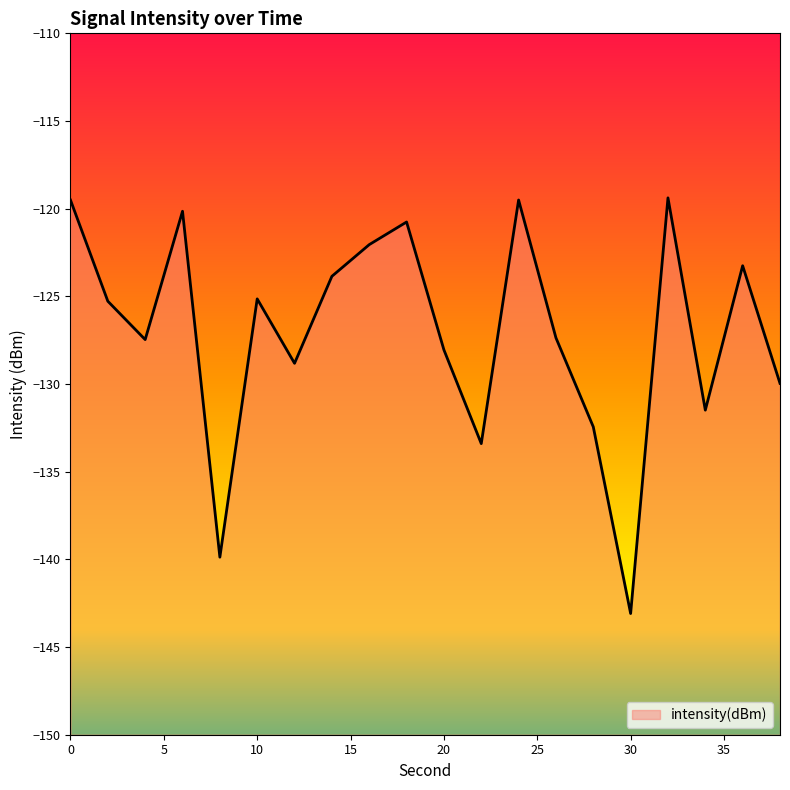

True or false: the data shows -131.5 at 34.

True